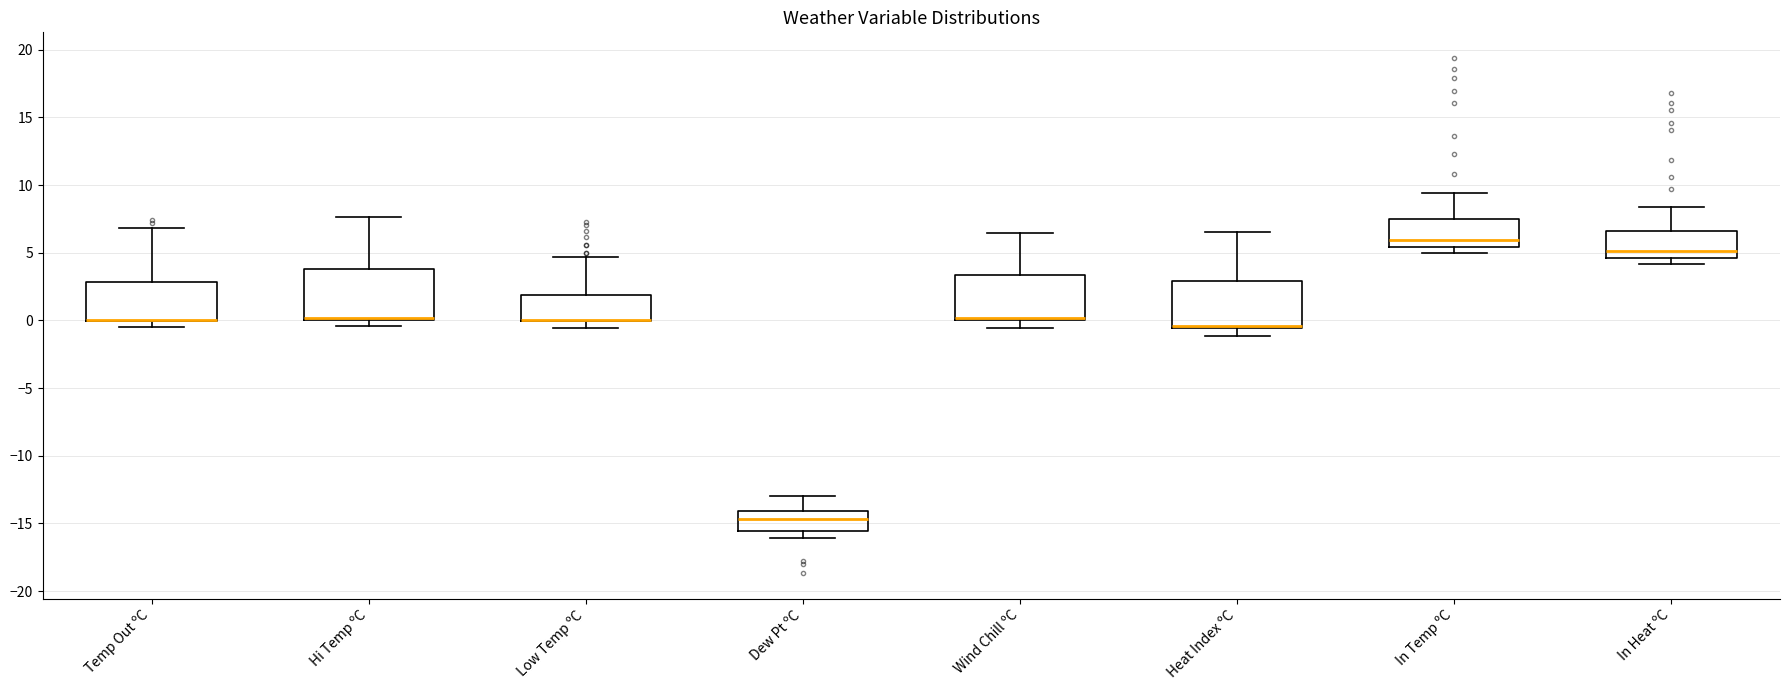

Reading left to right, read every box against the y-axis: the position of its median line, the range the box covers, and the ends of its whiskers. The values are not printed on the chart, so give them approximately, as read against the axis.

Temp Out ºC: median 0.0 (drawn on the box's lower edge), box 0.0 to 3.0, whiskers -0.5 to 7.0
Hi Temp ºC: median 0.0 (drawn on the box's lower edge), box 0.0 to 4.0, whiskers -0.5 to 7.5
Low Temp ºC: median 0.0 (drawn on the box's lower edge), box 0.0 to 2.0, whiskers -0.5 to 4.5
Dew Pt ºC: median -14.5, box -15.5 to -14.0, whiskers -16.0 to -13.0
Wind Chill ºC: median 0.0 (just above the box's lower edge), box 0.0 to 3.5, whiskers -0.5 to 6.5
Heat Index ºC: median -0.5 (just above the box's lower edge), box -0.5 to 3.0, whiskers -1.0 to 6.5
In Temp ºC: median 6.0, box 5.5 to 7.5, whiskers 5.0 to 9.5
In Heat ºC: median 5.0, box 4.5 to 6.5, whiskers 4.0 to 8.5